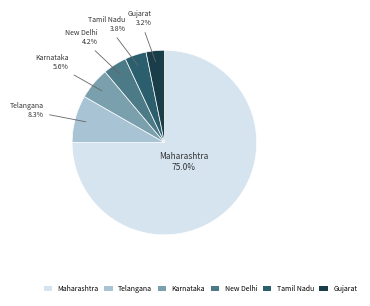

To the nearest percent, what is the difference between the Telangana and Karnataka slice percentages?

3%